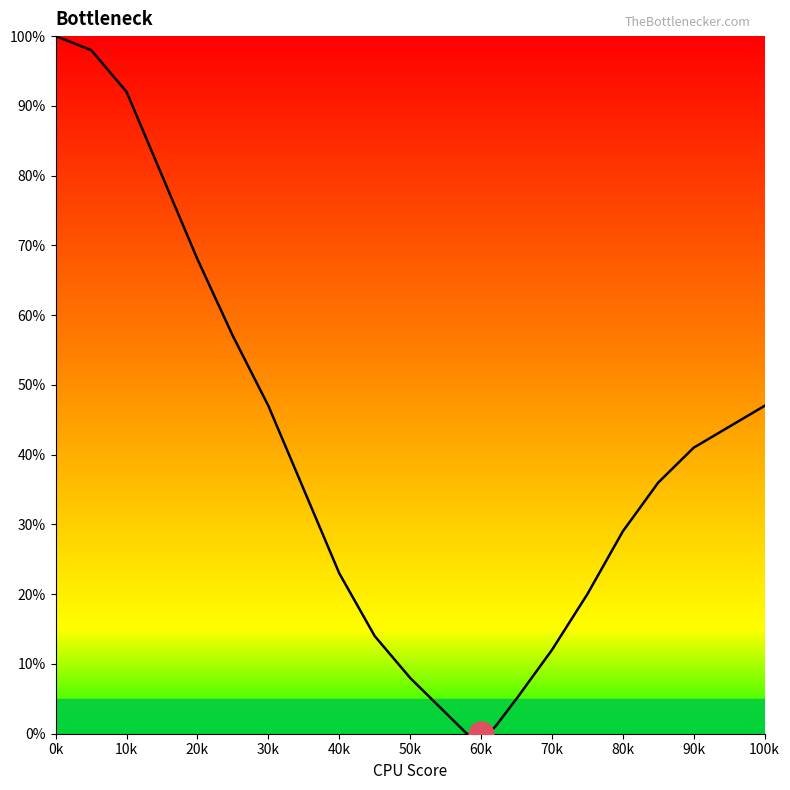

Is it true that the value at 30k is 67?

False